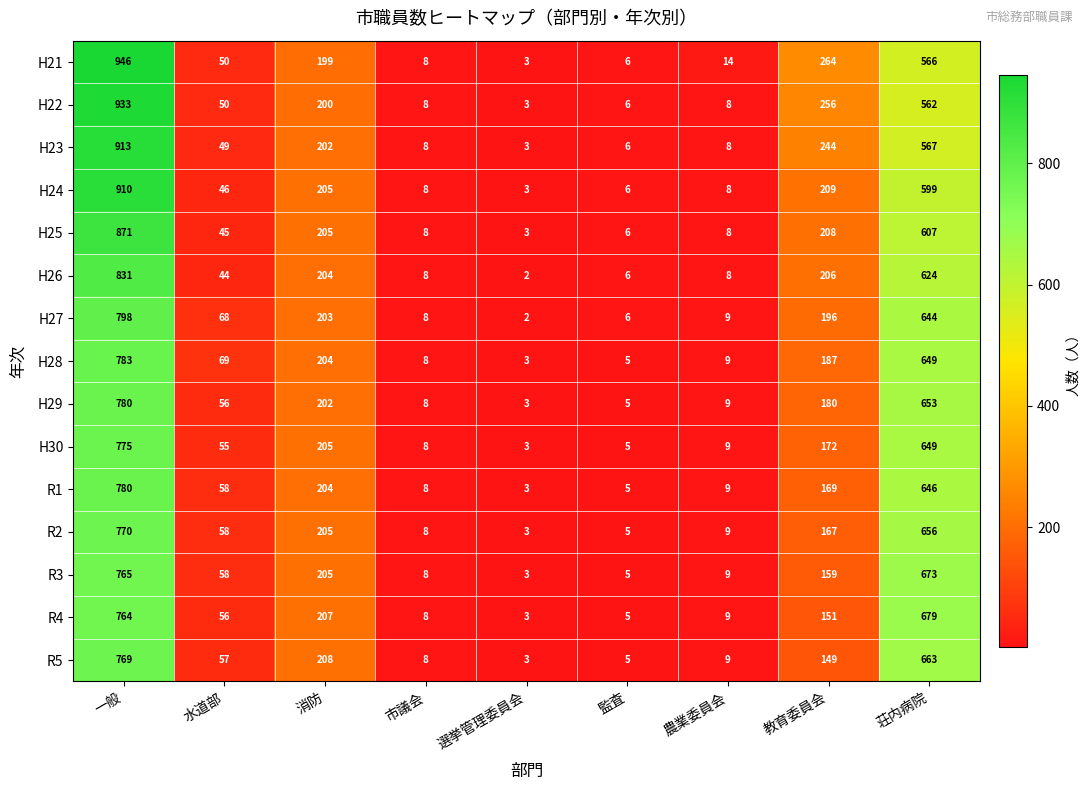

At which label does H27 first exceed 68?

一般